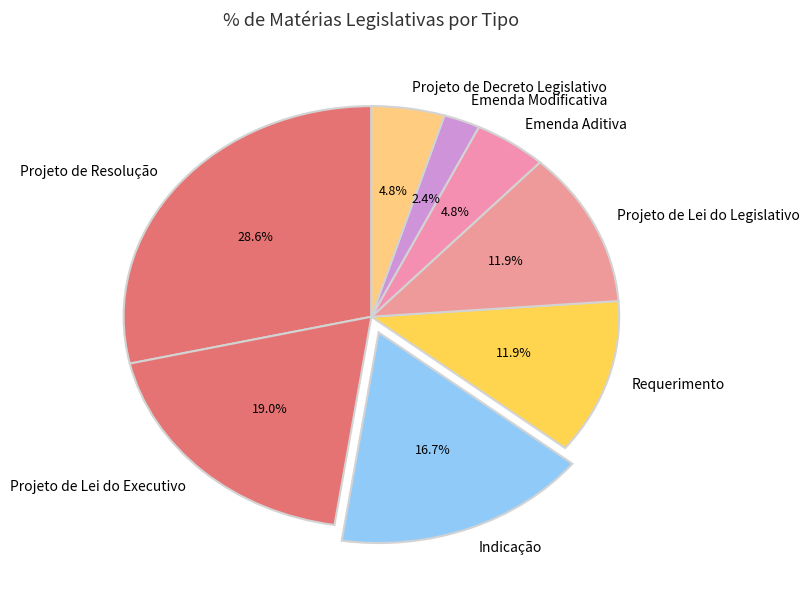

Approximately how many times larger is the value at Projeto de Resolução compared to Projeto de Decreto Legislativo?

6.0